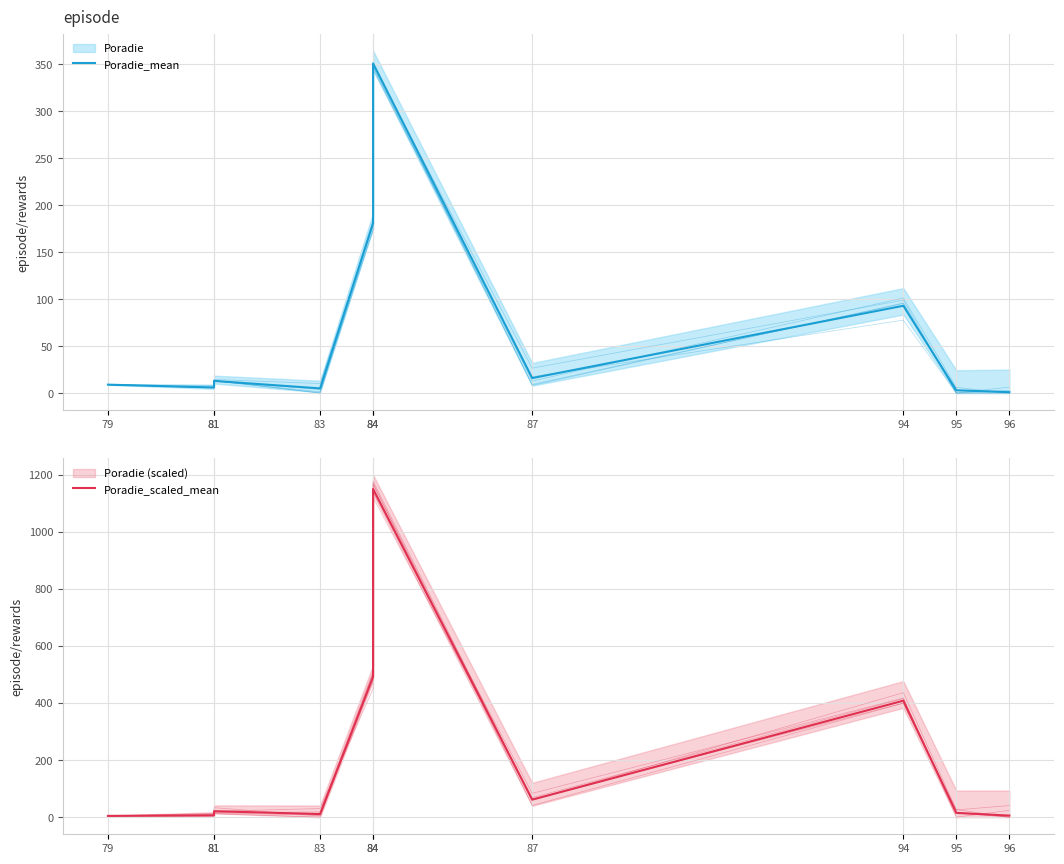

Where is Poradie_mean nearest to the value 176?

84